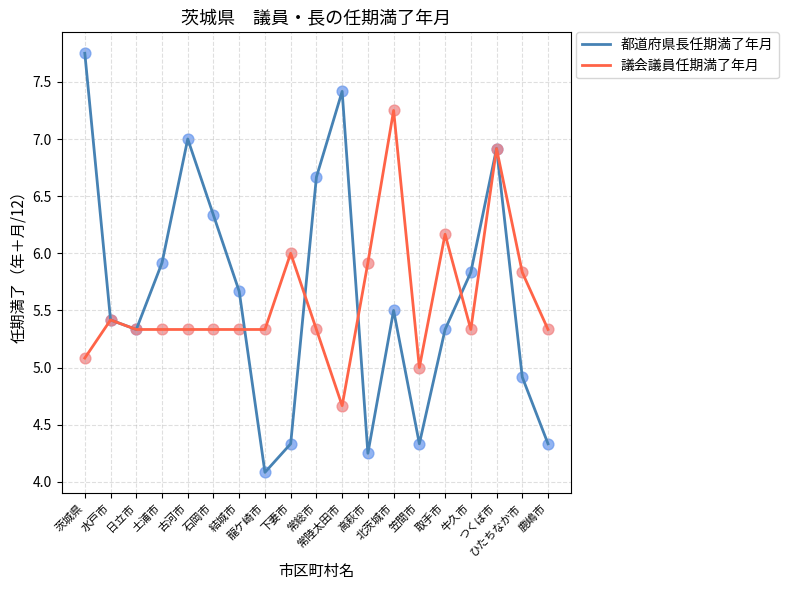

Rank the series by their maximum value, from lowest to highest.

議会議員任期満了年月, 都道府県長任期満了年月